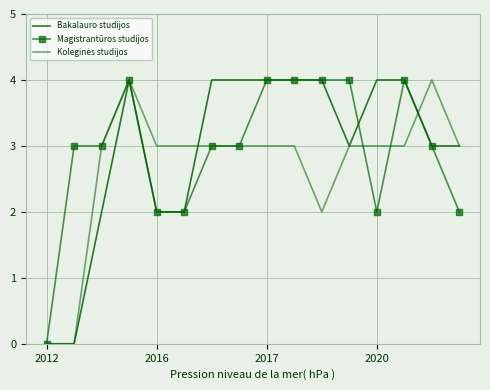

How many interior local valleys does the Magistrantūros studijos series have?

1